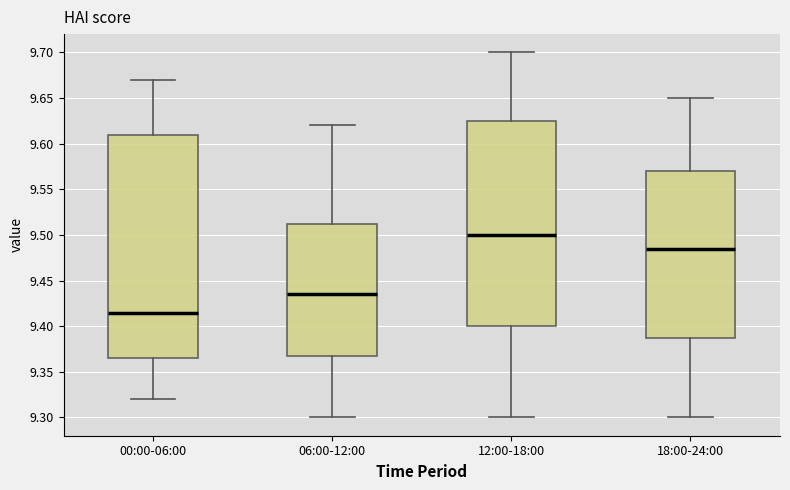

Which box has the highest median line?

12:00-18:00